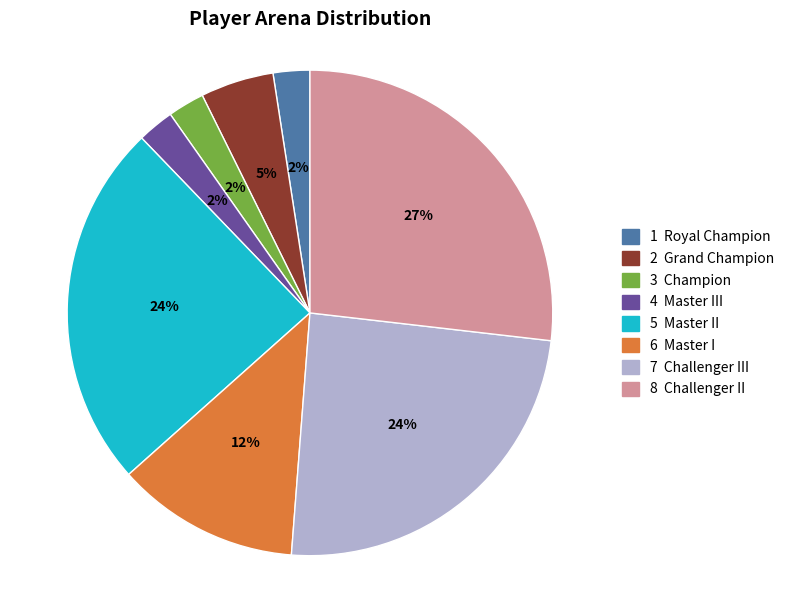

Is there any slice that represents more than half of the pie?

No